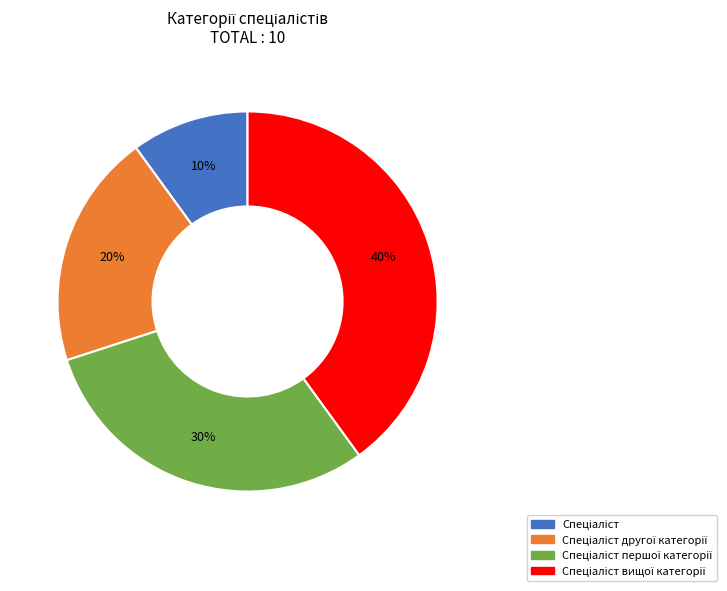

How many segments does this pie chart have?

4